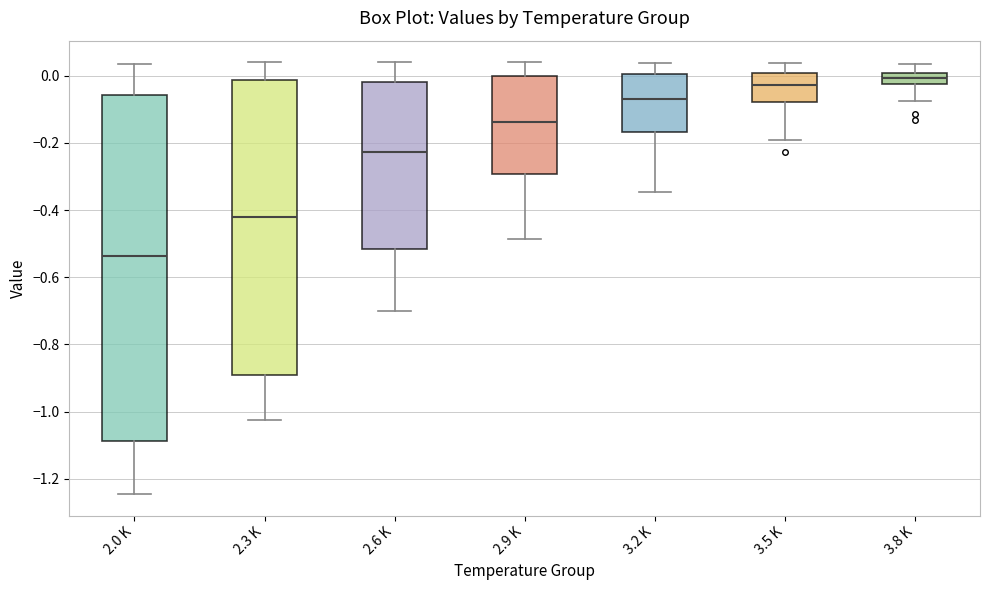

Reading left to right, read every box against the y-axis: the position of its median line, the range the box covers, and the ends of its whiskers. The values are not printed on the chart, so give them approximately, as read against the axis.

2.0 K: median -0.54, box -1.08 to -0.06, whiskers -1.24 to 0.04
2.3 K: median -0.42, box -0.90 to -0.02, whiskers -1.02 to 0.04
2.6 K: median -0.22, box -0.52 to -0.02, whiskers -0.70 to 0.04
2.9 K: median -0.14, box -0.30 to 0.00, whiskers -0.48 to 0.04
3.2 K: median -0.06, box -0.16 to 0.00, whiskers -0.34 to 0.04
3.5 K: median -0.02, box -0.08 to 0.00, whiskers -0.20 to 0.04
3.8 K: median 0.00 (inside the box), box -0.02 to 0.00, whiskers -0.08 to 0.04